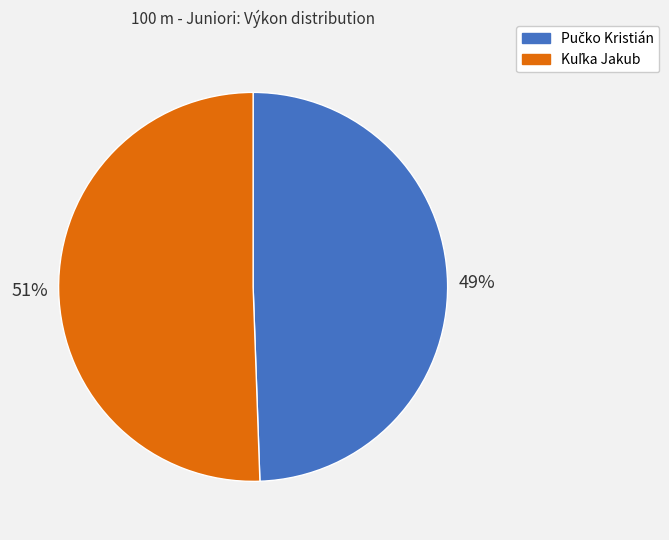

Is there any slice that represents more than half of the pie?

Yes